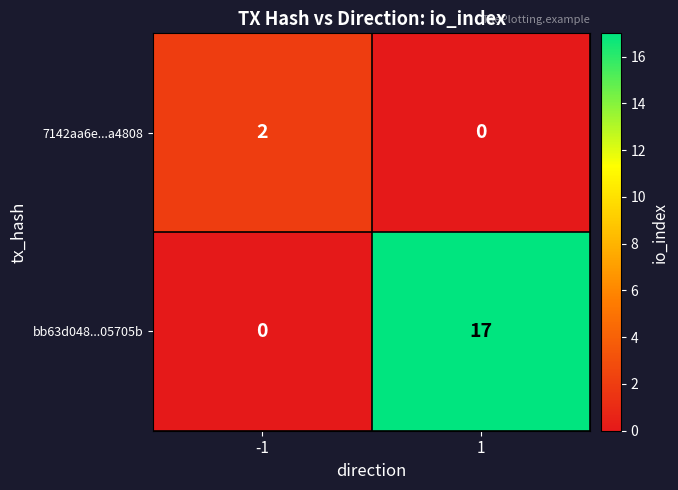

At -1, list the series in order from largest to smallest.

7142aa6e...a4808, bb63d048...05705b